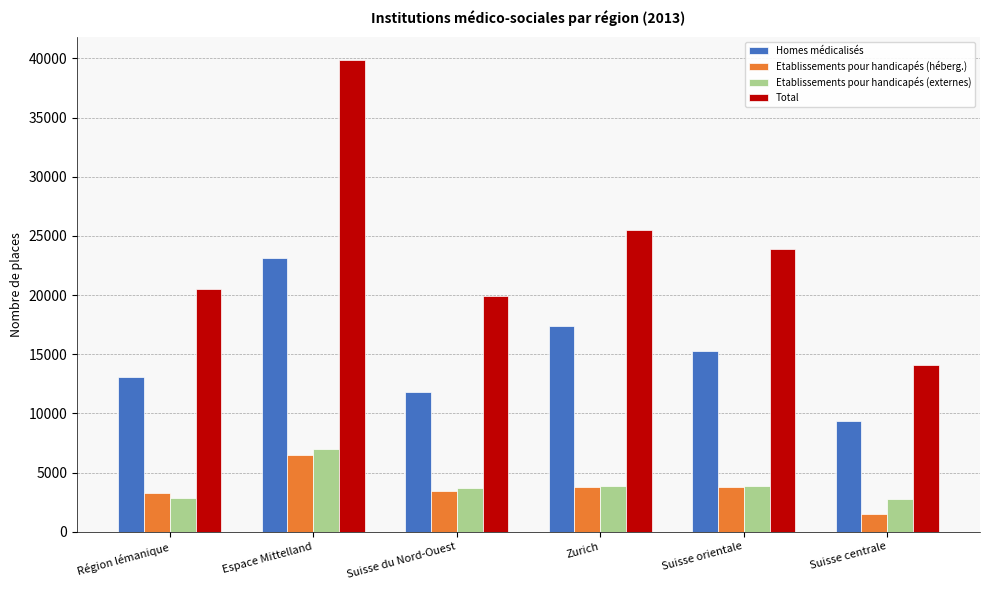

At which category is the sum across all series the highest?

Espace Mittelland